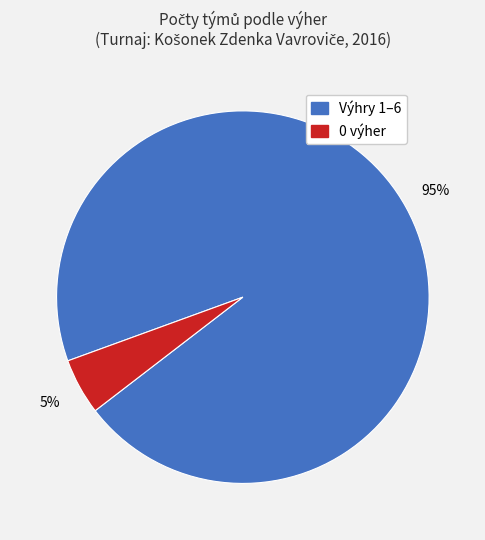

To the nearest percent, what is the difference between the largest and smallest slice percentages?

90%